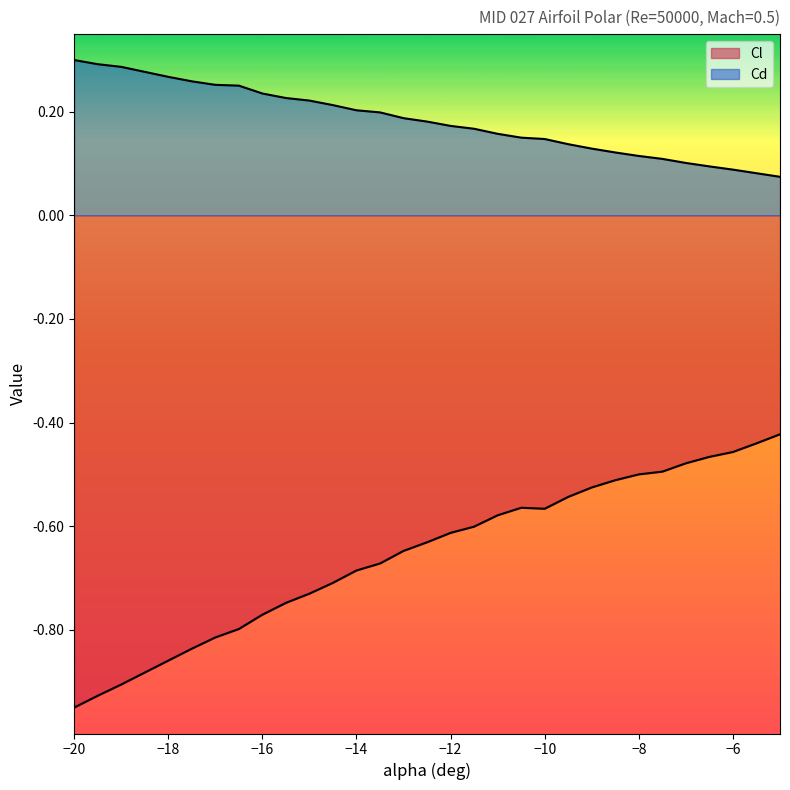

Rank the categories by Cd value from highest to lowest.

-20, -19.5, -19, -18, -17.5, -17, -16.5, -16, -15.5, -15, -14.5, -14, -13.5, -13, -12.5, -12, -11.5, -11, -10.5, -10, -9.5, -9, -8.5, -8, -7.5, -7, -6.5, -6, -5.5, -5